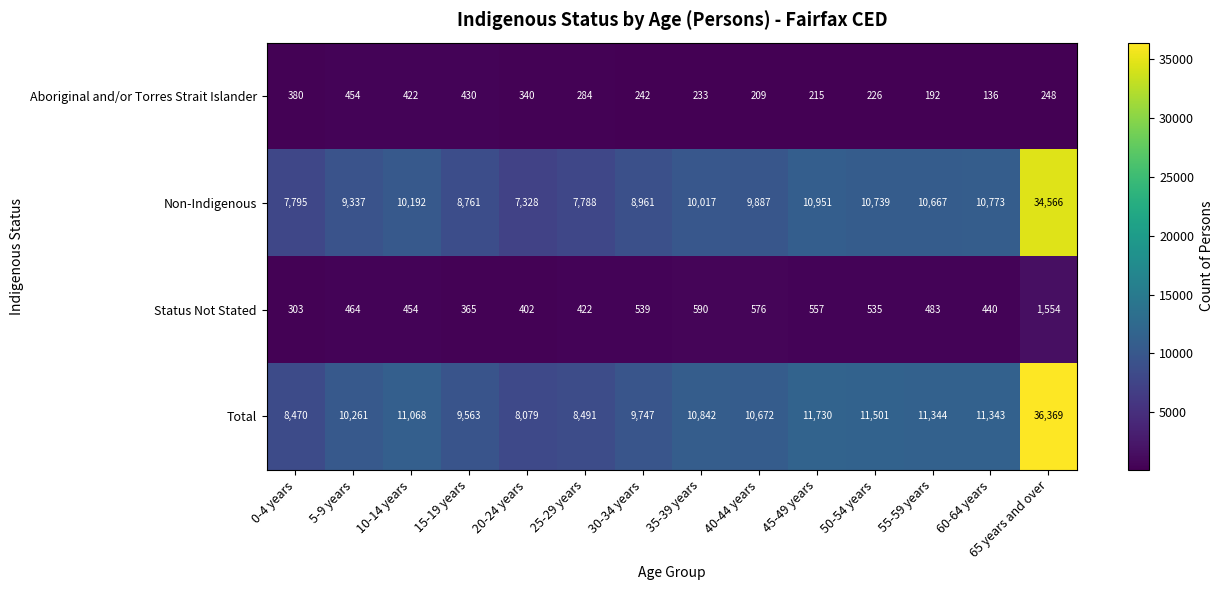

List the series in order of their peak value, highest first.

Total, Non-Indigenous, Status Not Stated, Aboriginal and/or Torres Strait Islander